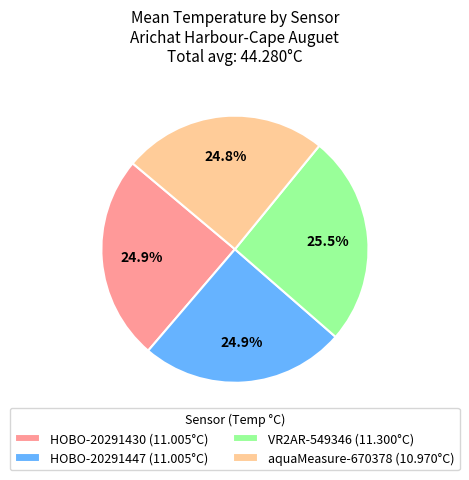

What percentage is NOT represented by HOBO-20291447 (11.005°C)?

75.1%